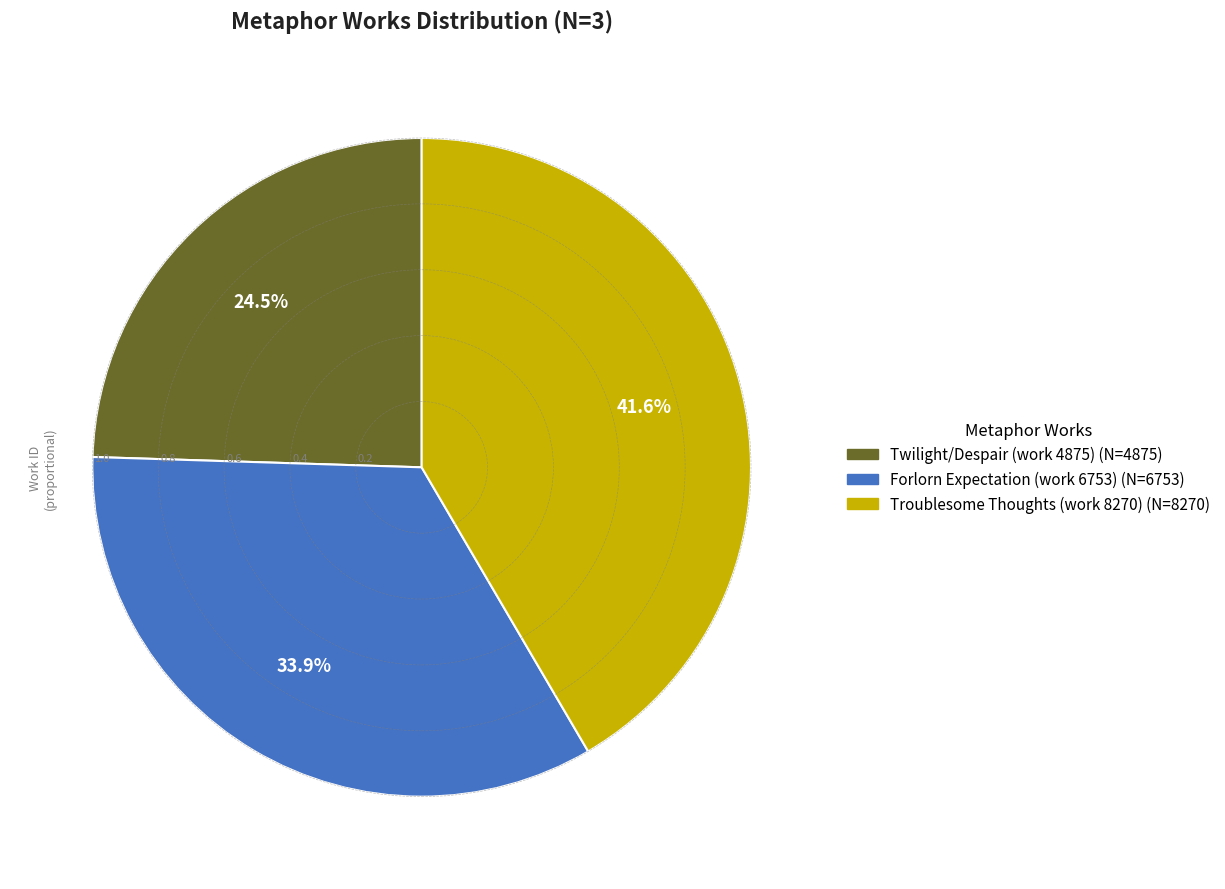

Is the sum of Troublesome Thoughts (work 8270) and Forlorn Expectation (work 6753) greater than half?

Yes